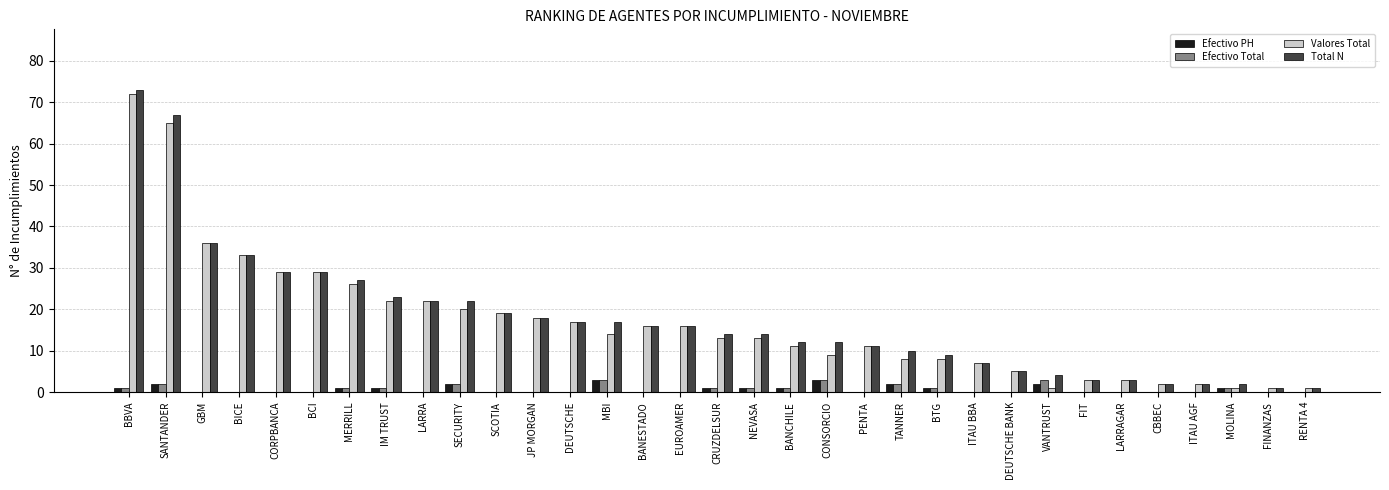

Between NEVASA and CBBEC, which series saw the biggest shift?

Total N